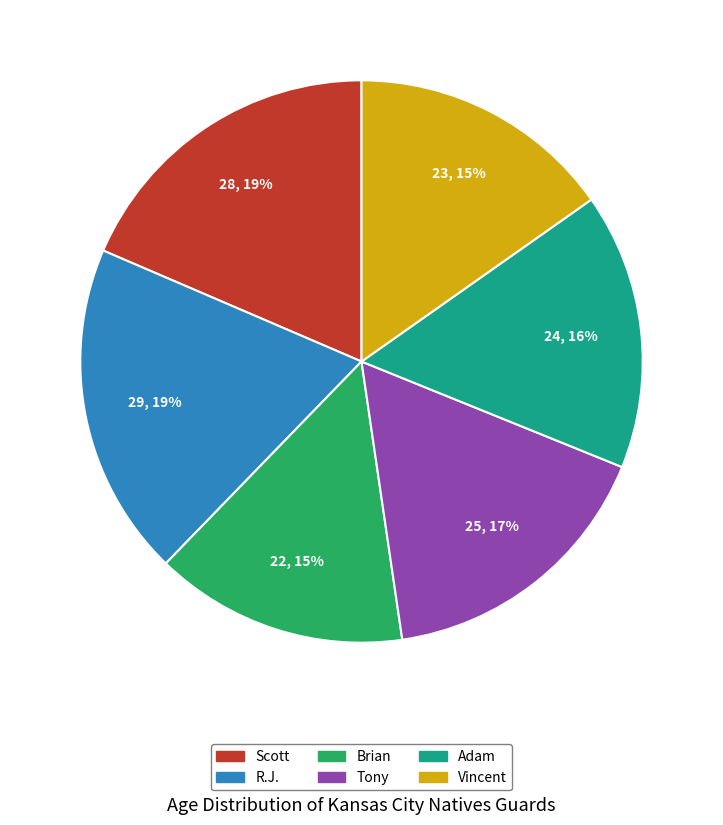

Is the sum of Tony and Brian greater than half?

No